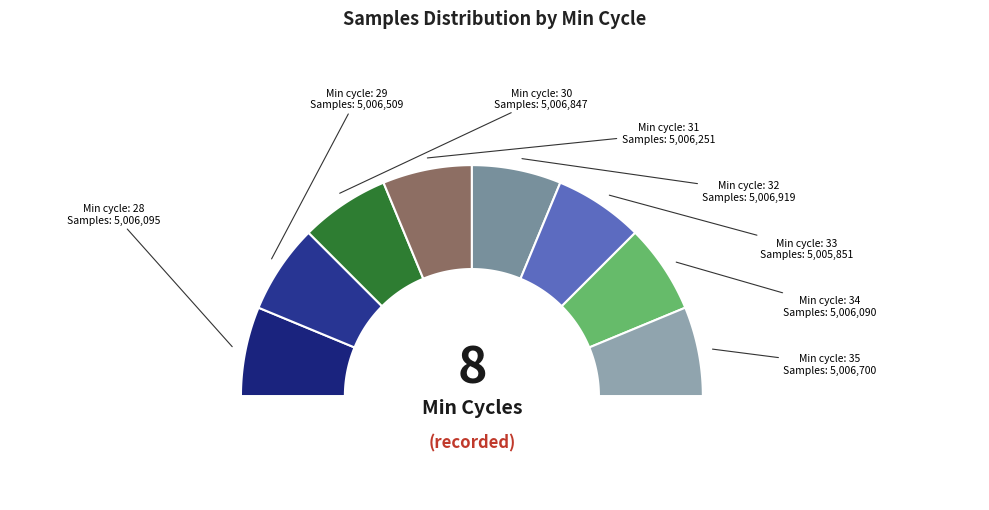

Which category has the smallest portion of the pie?

33